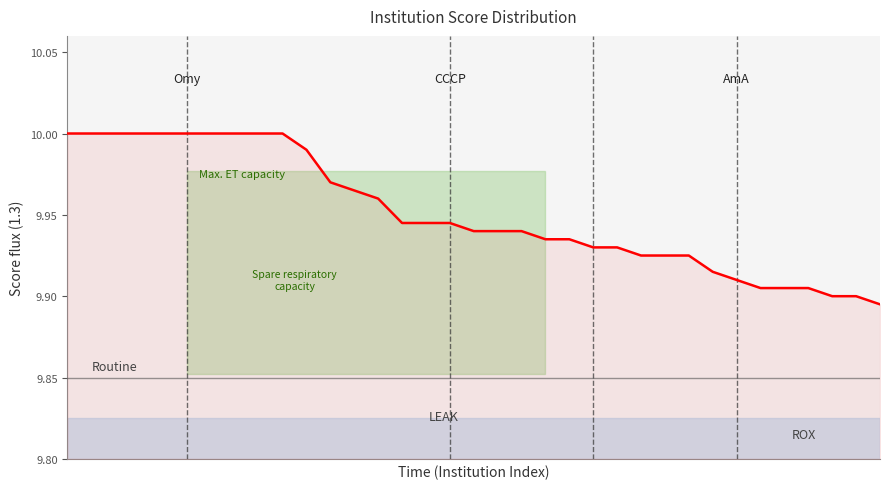

How many lines are shown in the chart?

1